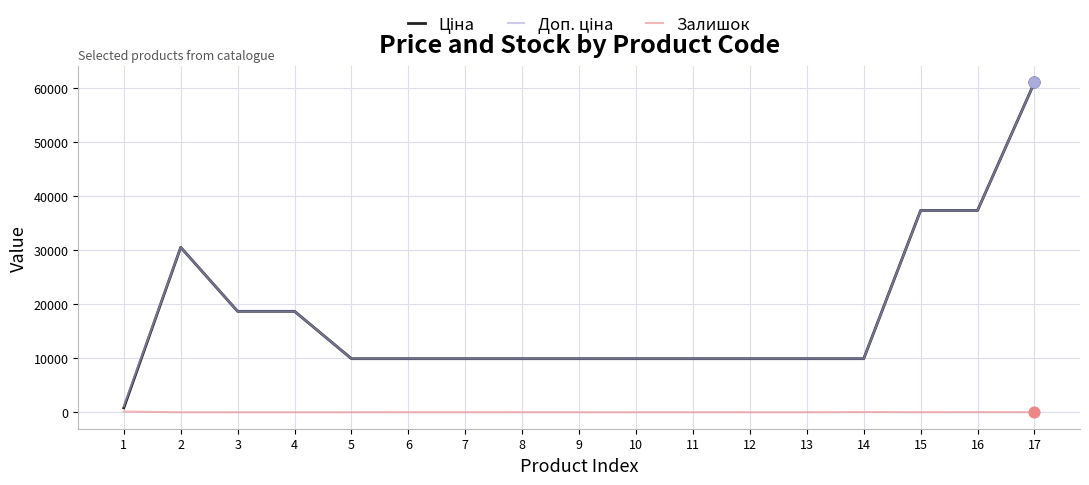

At which category is the sum across all series the highest?

17